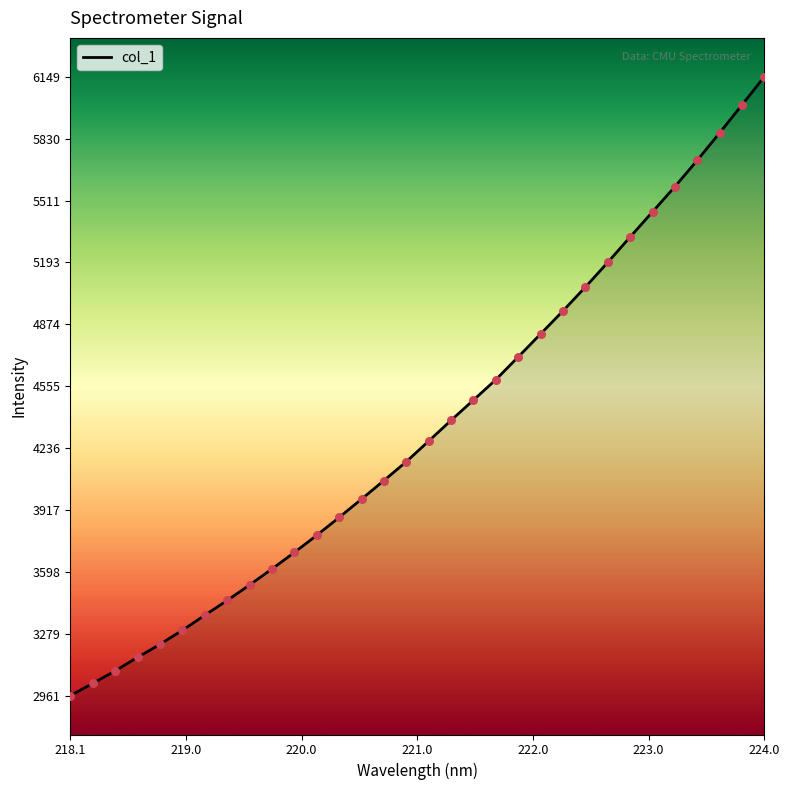

What is the difference between the maximum and minimum values?

3188.6